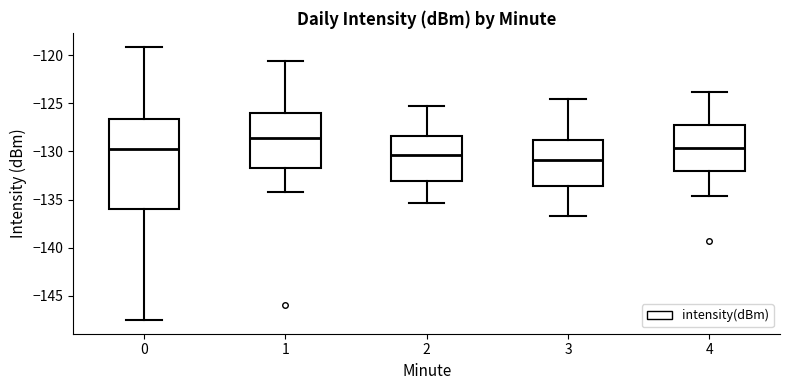

Where does the median line of the box at x = 4 sit on the y-axis? The values are not printed on the chart, so give them approximately, as read against the axis.

-129.5